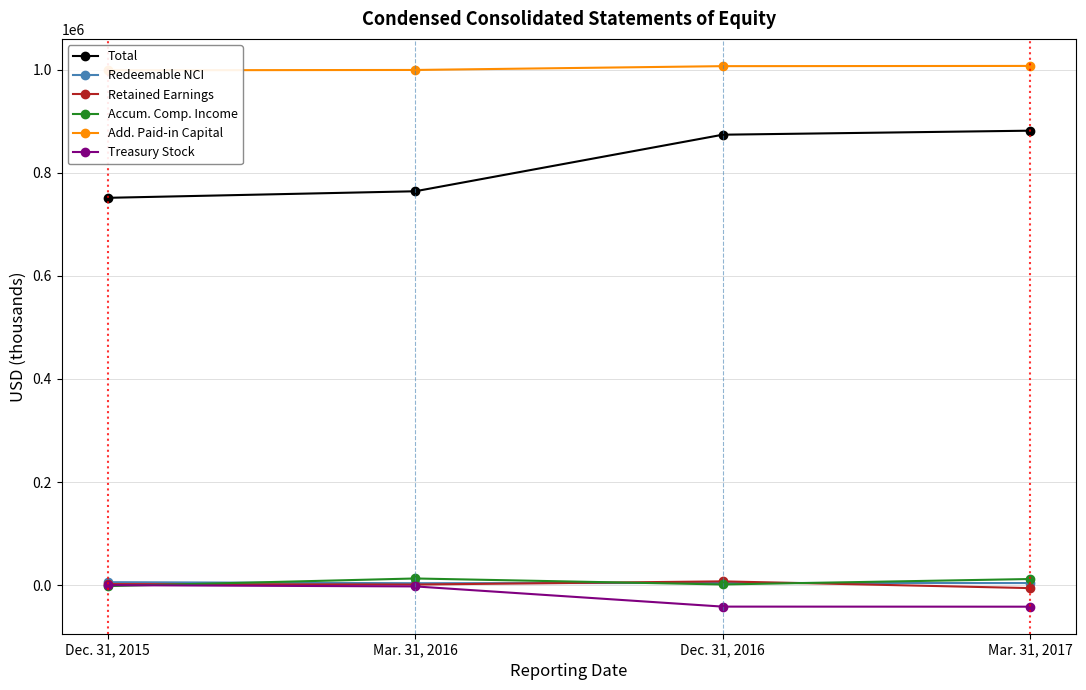

What is the label of the 3rd point from the right?

Mar. 31, 2016